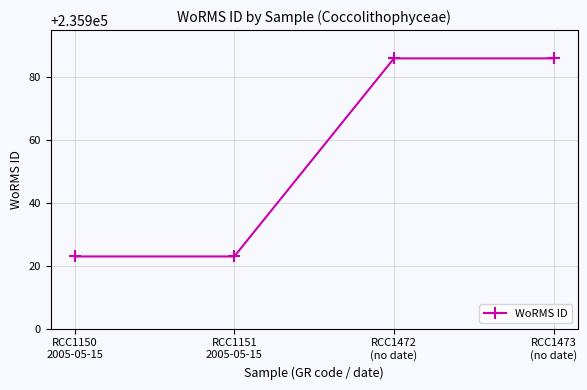

Reading left to right, transcribe all the data shown in this chart.

RCC1150
2005-05-15=235923	RCC1151
2005-05-15=235923	RCC1472
(no date)=235986	RCC1473
(no date)=235986